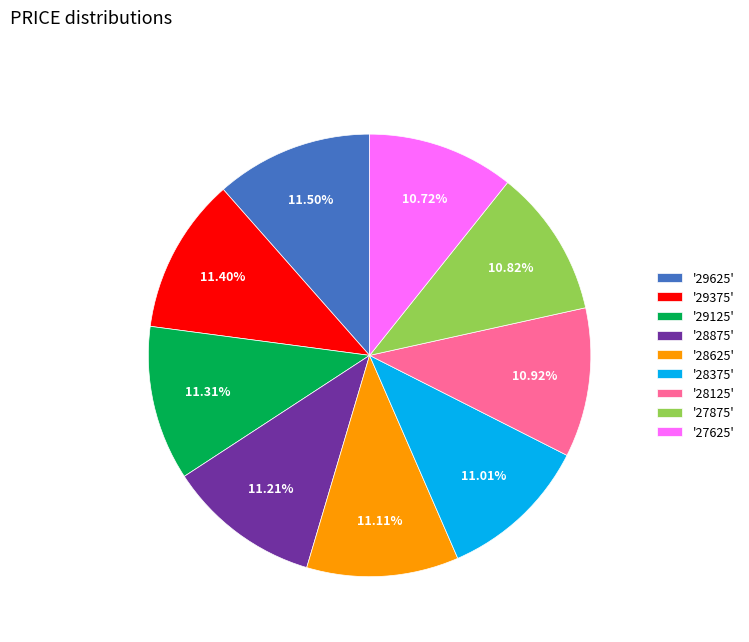

What is the ratio of the value at '27625' to the value at '28625'?

1.0